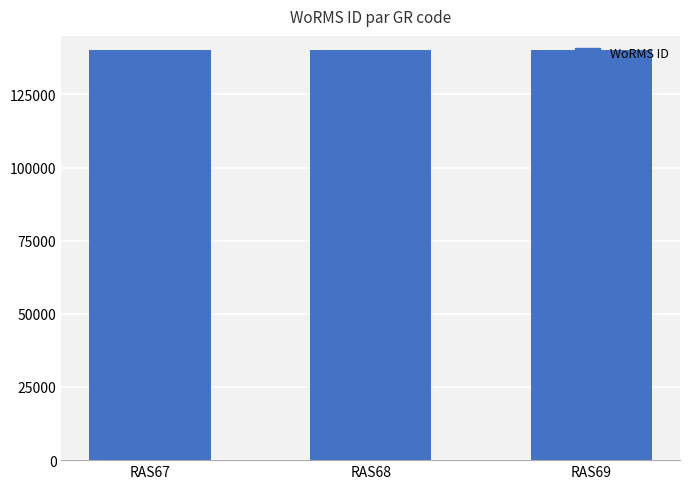

What is the value of the 3rd bar from the left?

140264